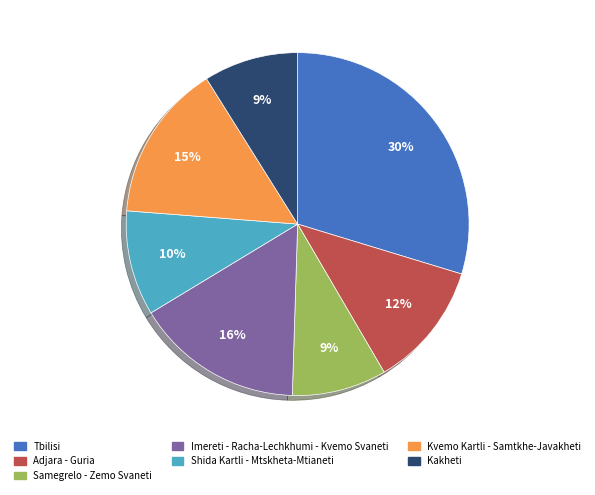

The Imereti - Racha-Lechkhumi - Kvemo Svaneti slice represents 8% of the pie. True or false?

False